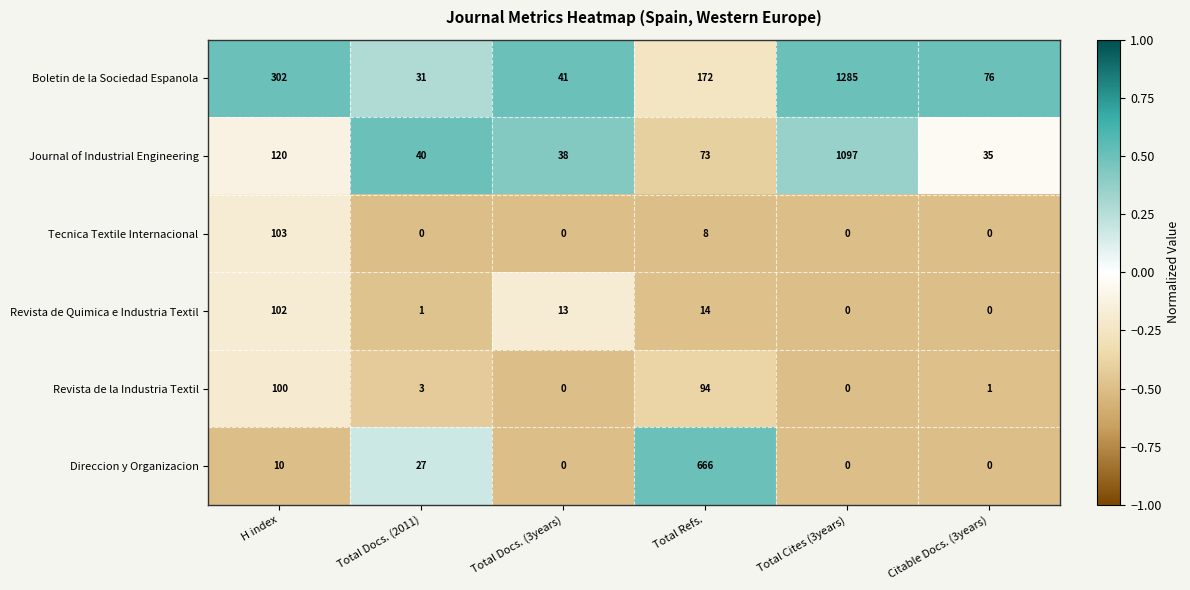

Which series has the largest total across all categories?

Boletin de la Sociedad Espanola